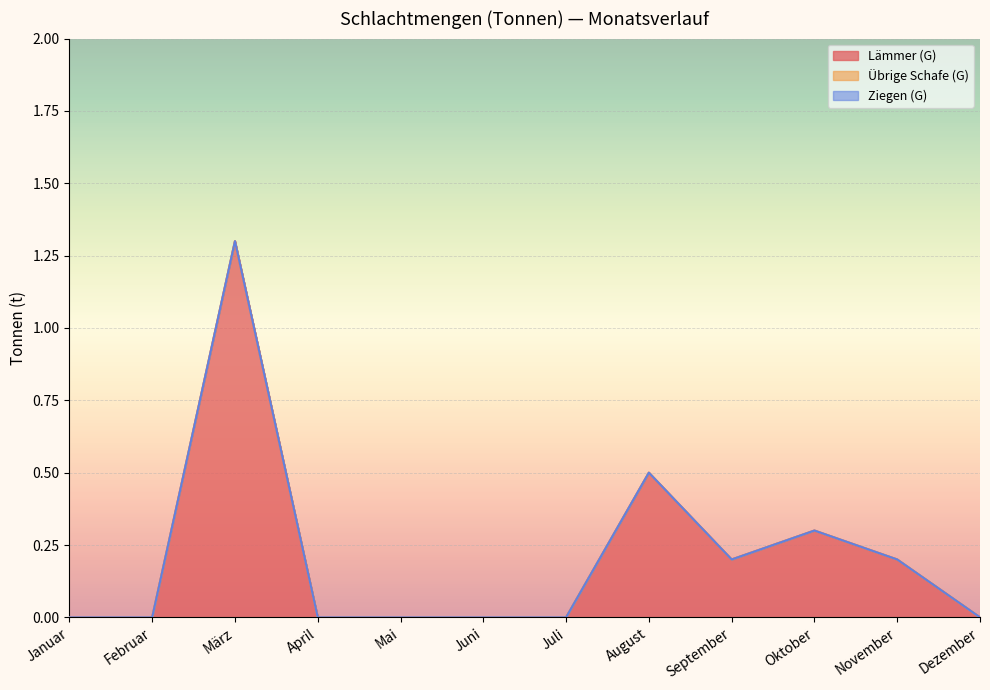

What is the difference between the maximum and minimum values in the Lämmer (G) series?

1.3